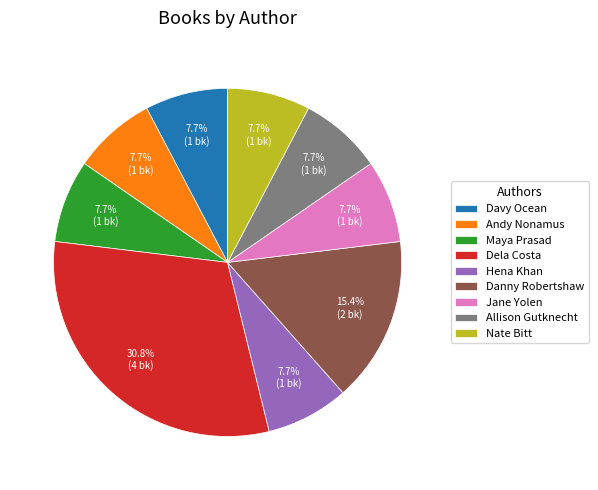

The Davy Ocean slice represents 8% of the pie. True or false?

True